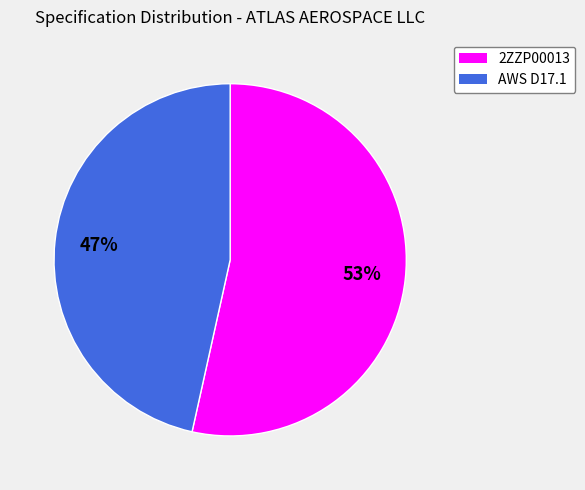

Between 2ZZP00013 and AWS D17.1, which is larger?

2ZZP00013